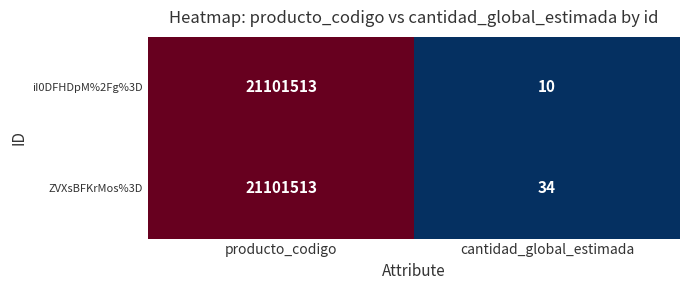

Which series has the largest total across all categories?

ZVXsBFKrMos%3D